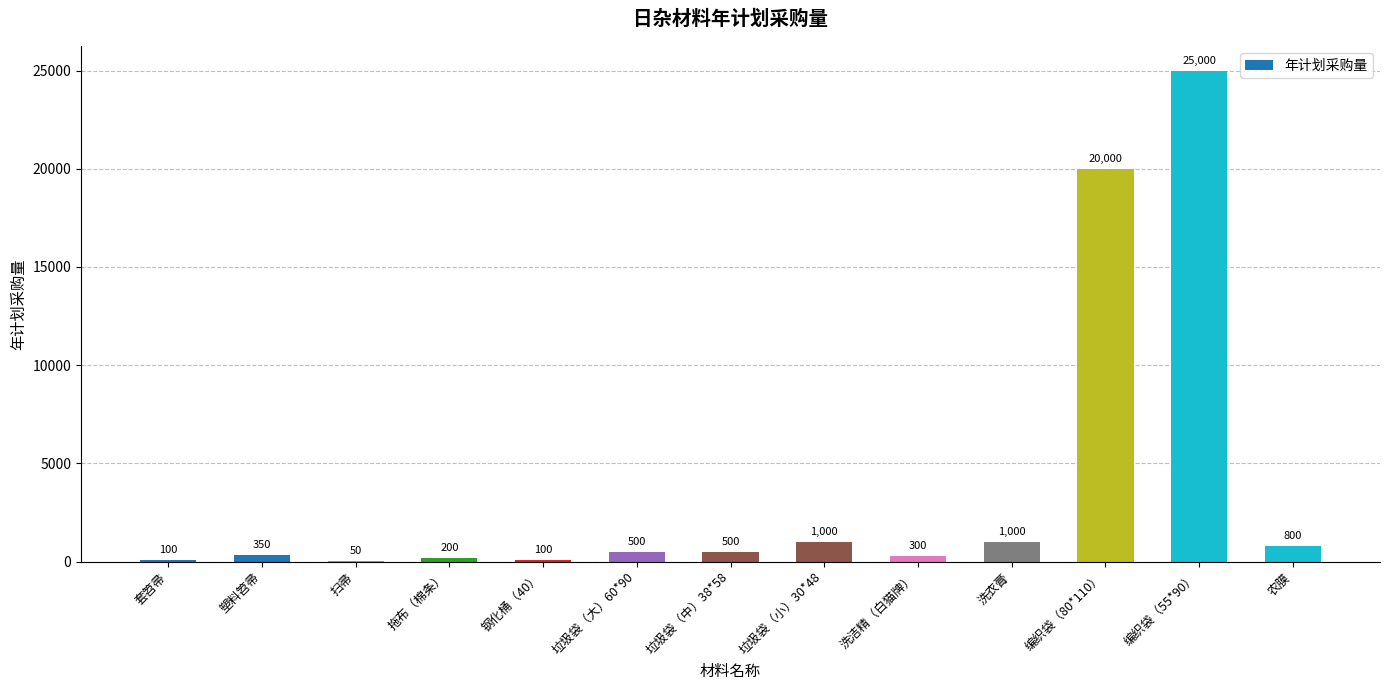

Which label corresponds to the largest value in the chart?

编织袋（55*90）